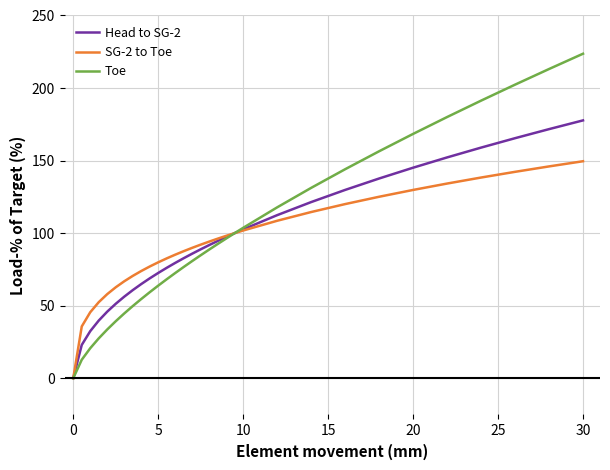

Which series has the widest spread of values?

Toe